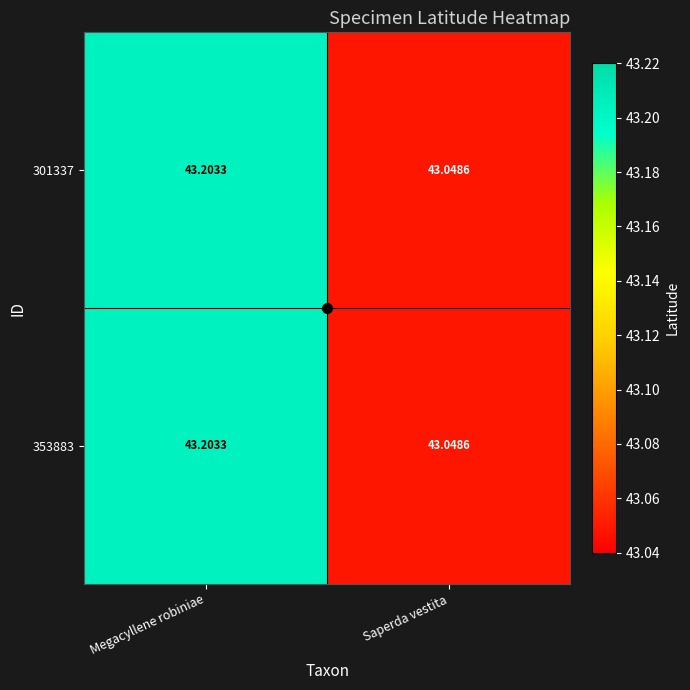

Rank the categories by 353883 value from lowest to highest.

Saperda vestita, Megacyllene robiniae